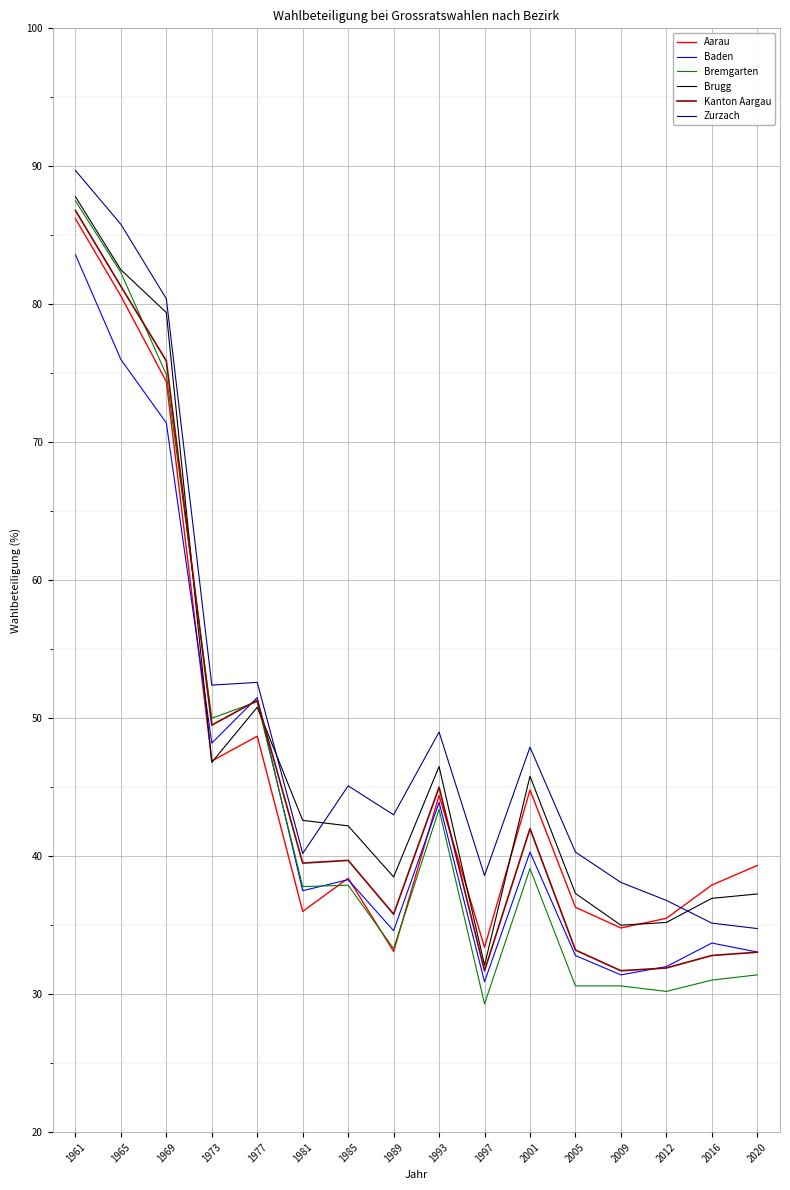

Where does the Baden series first go above 38?

1961